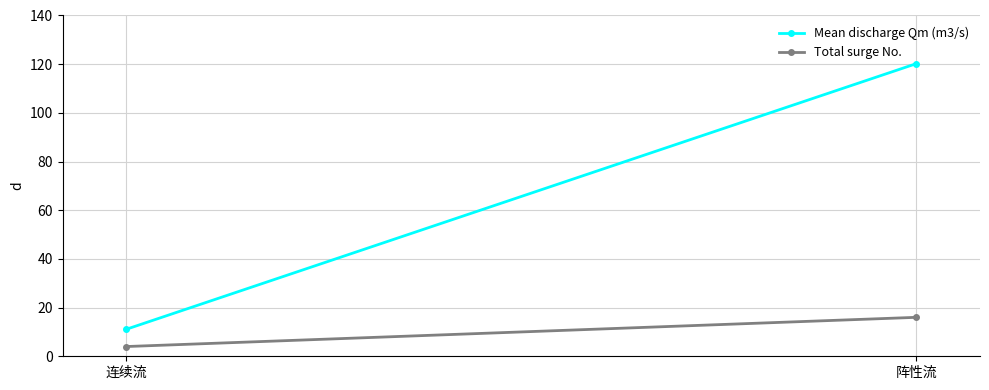

How many data points in Mean discharge Qm (m3/s) are less than 120?

1